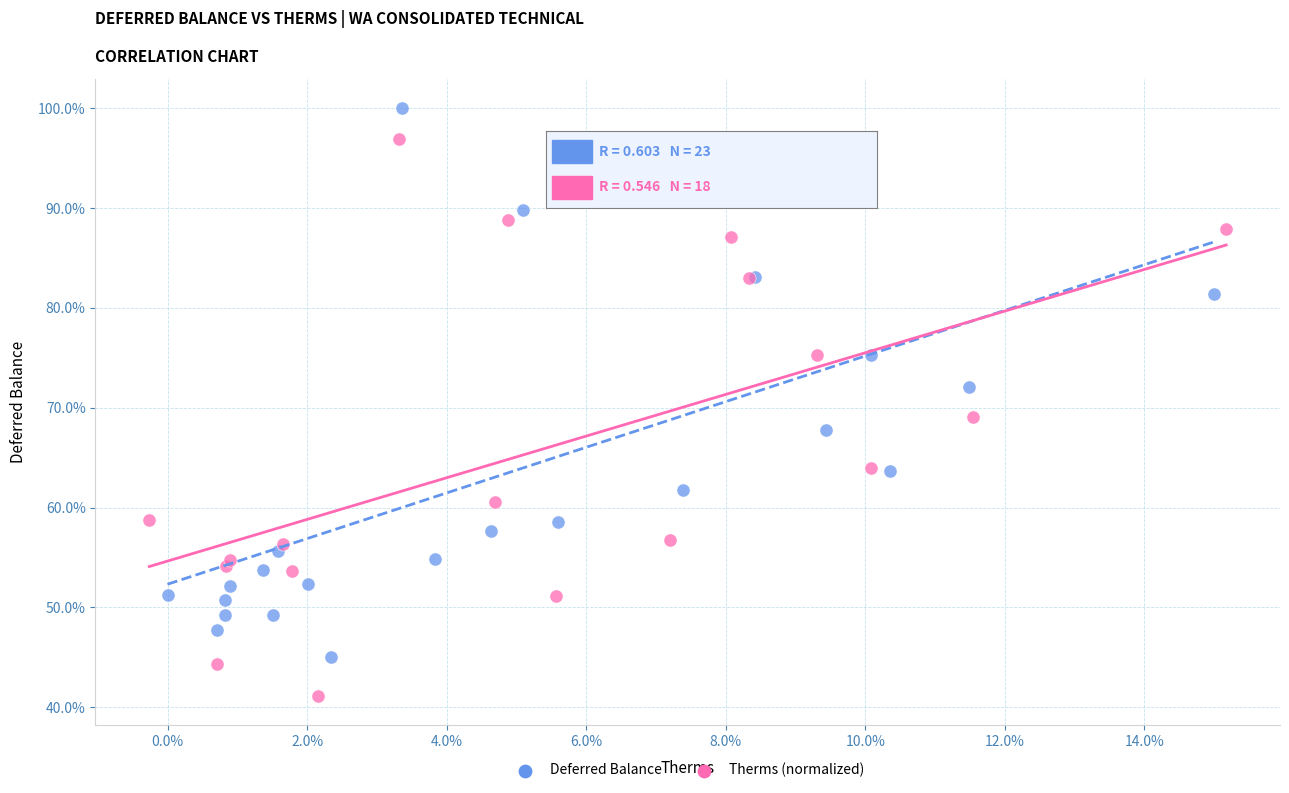

Which series reaches the minimum Y coordinate?

Therms (normalized)